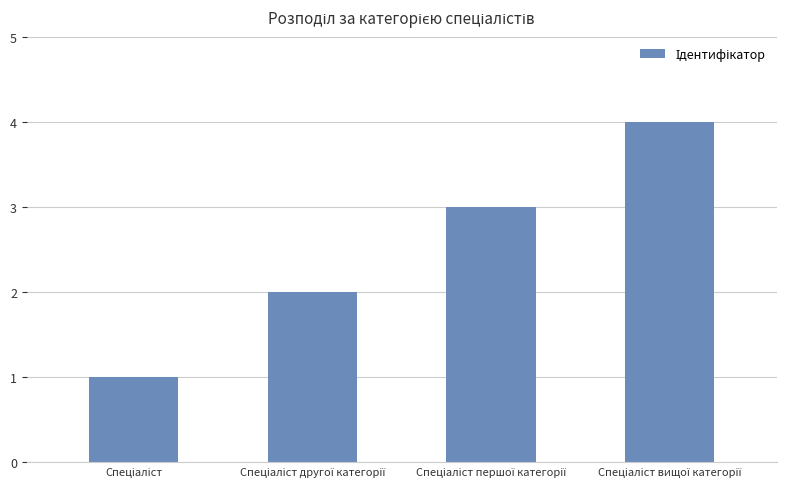

What is the sum of all values?

10